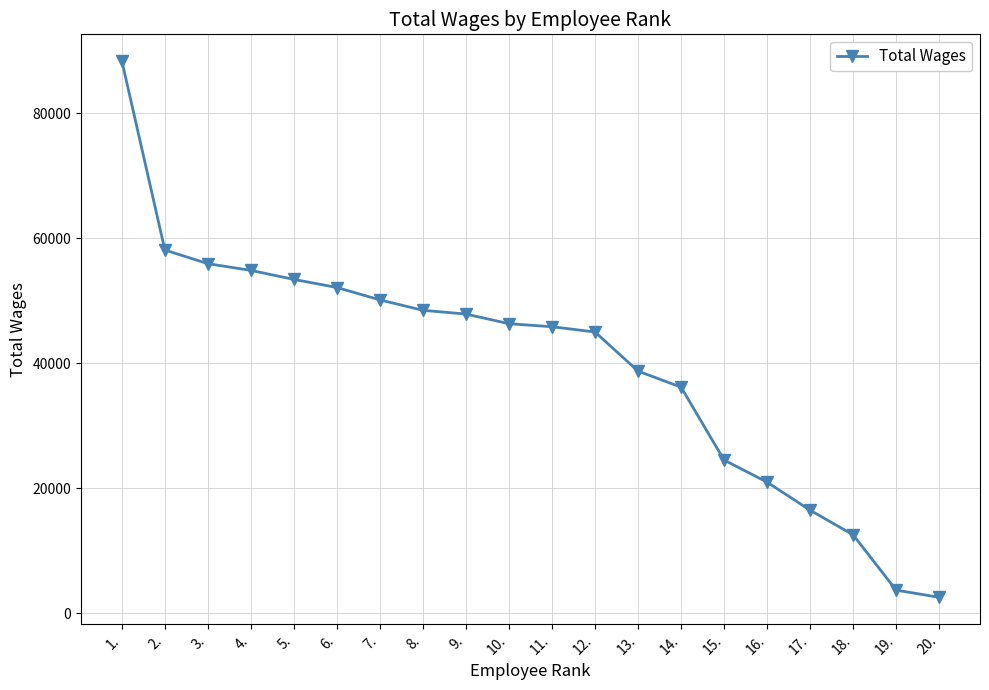

What is the label of the 7th point from the right?

14.